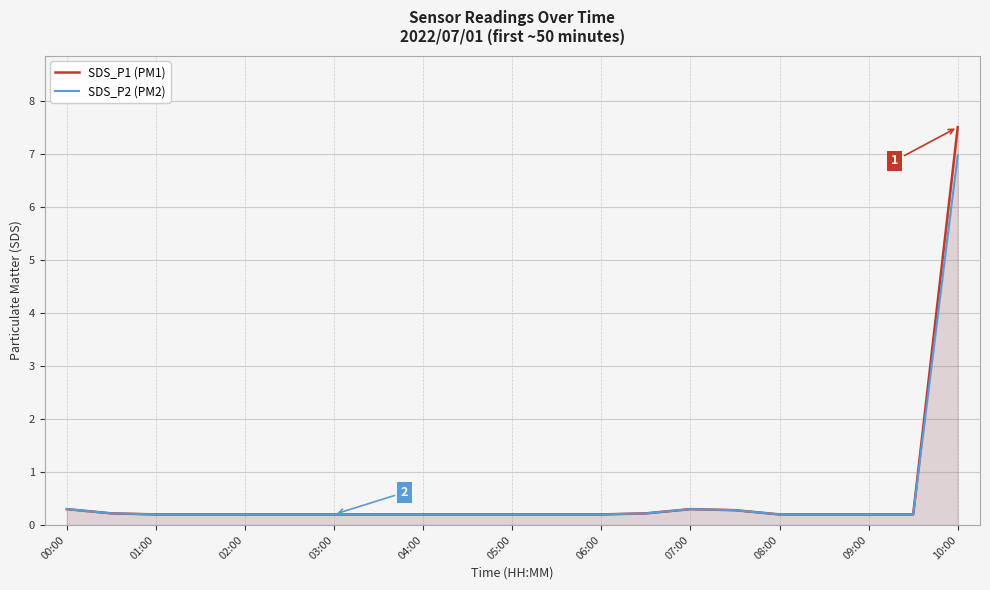

True or false: SDS_P1 (PM1) has a value of 0.2 at 03:00.

True